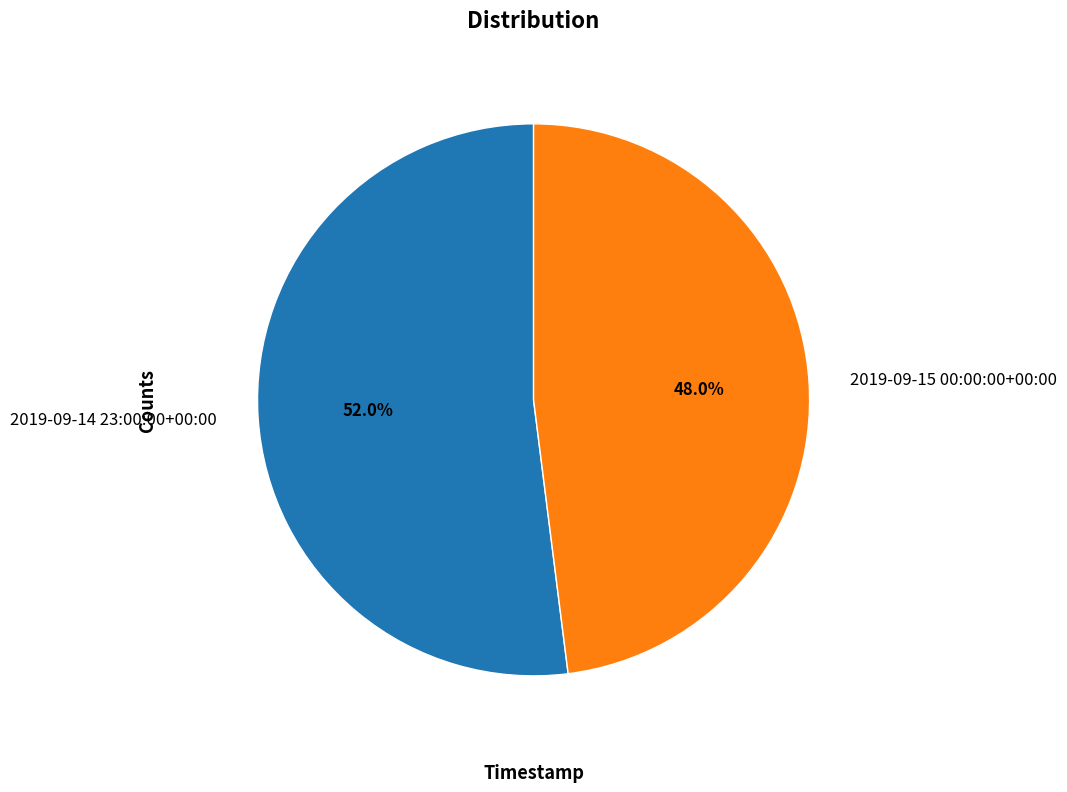

What percentage is the 2019-09-15 00:00:00+00:00 slice, to the nearest percent?

48%